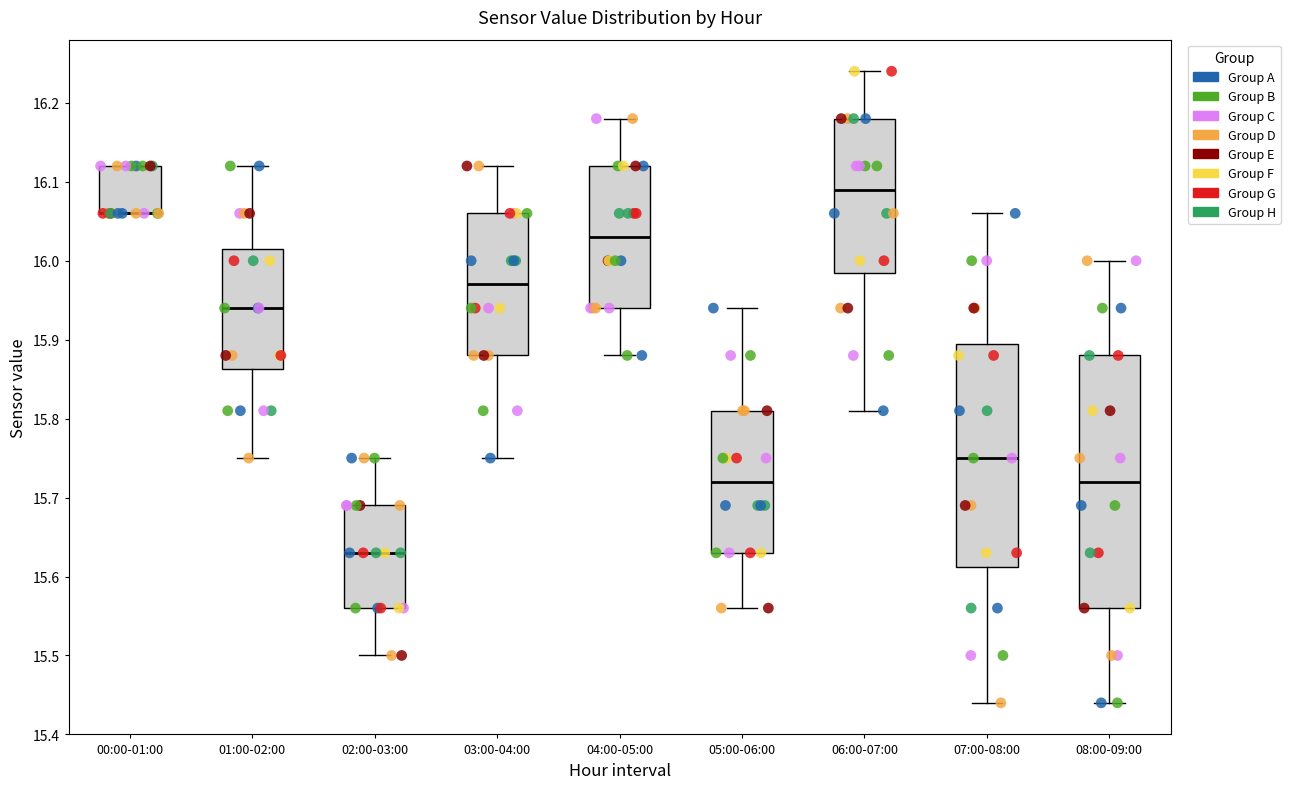

Comparing the boxes themselves (not the whiskers), which one is the tallest?

08:00-09:00